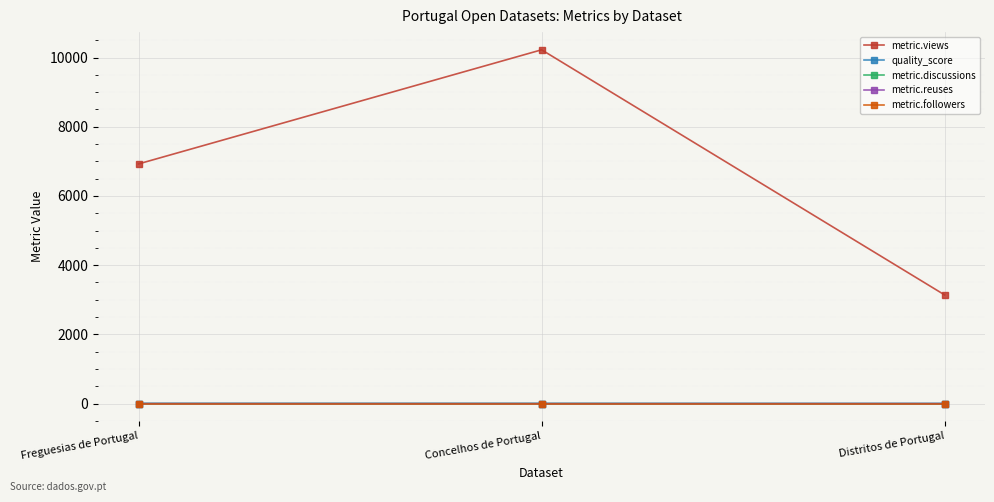

What is the label of the 1st point from the right?

Distritos de Portugal